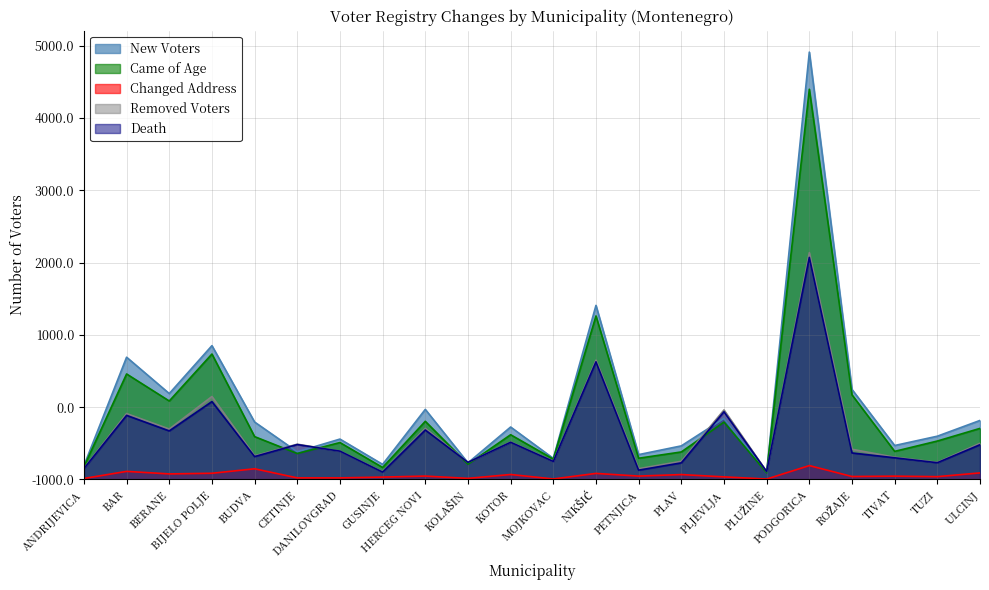

What is the sum of the New Voters values at KOTOR and KOLAŠIN?

954